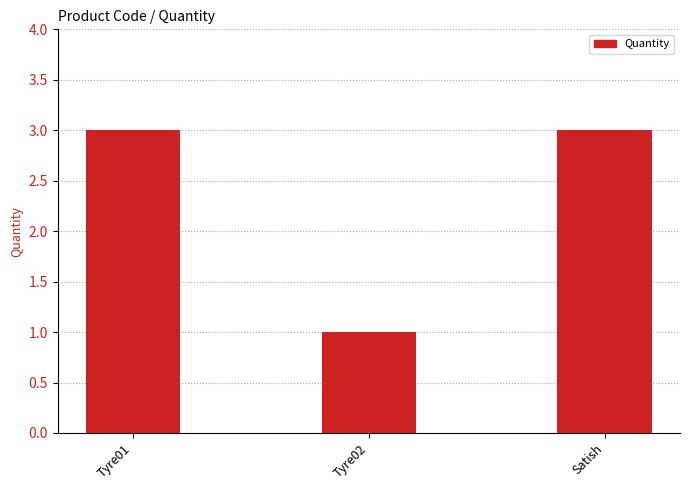

What is the average value?

2